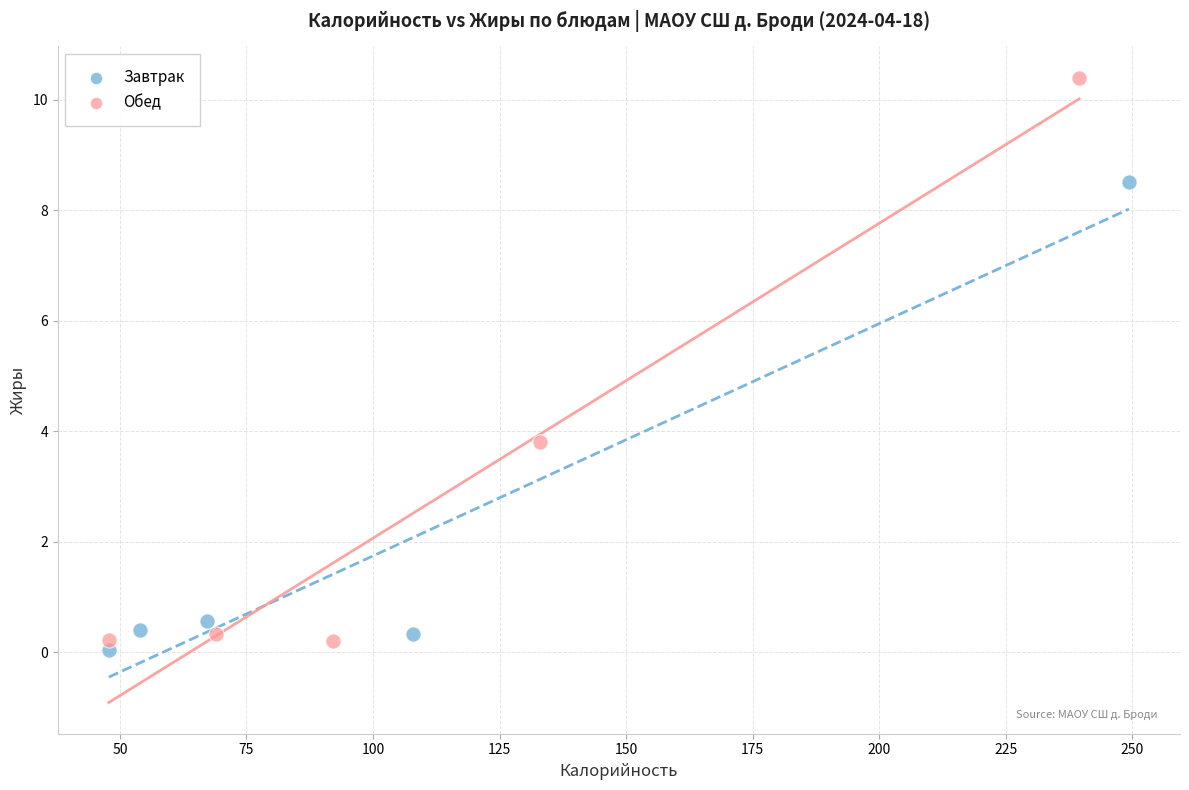

Which series has the largest Y range (max minus min)?

Обед